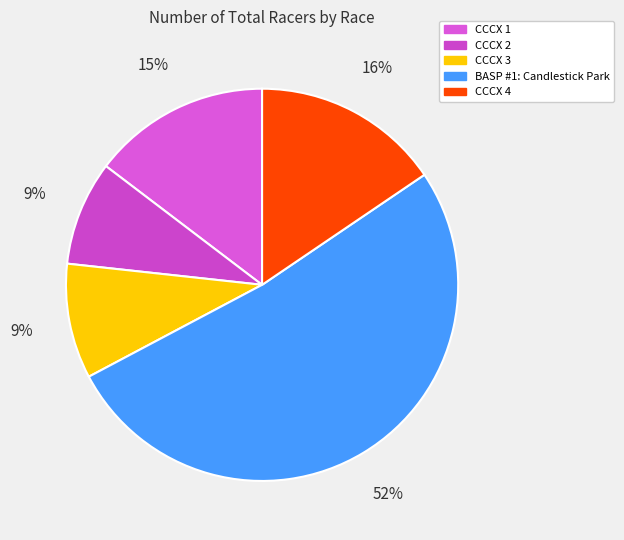

Approximately how many times larger is the value at CCCX 2 compared to CCCX 1?

0.6